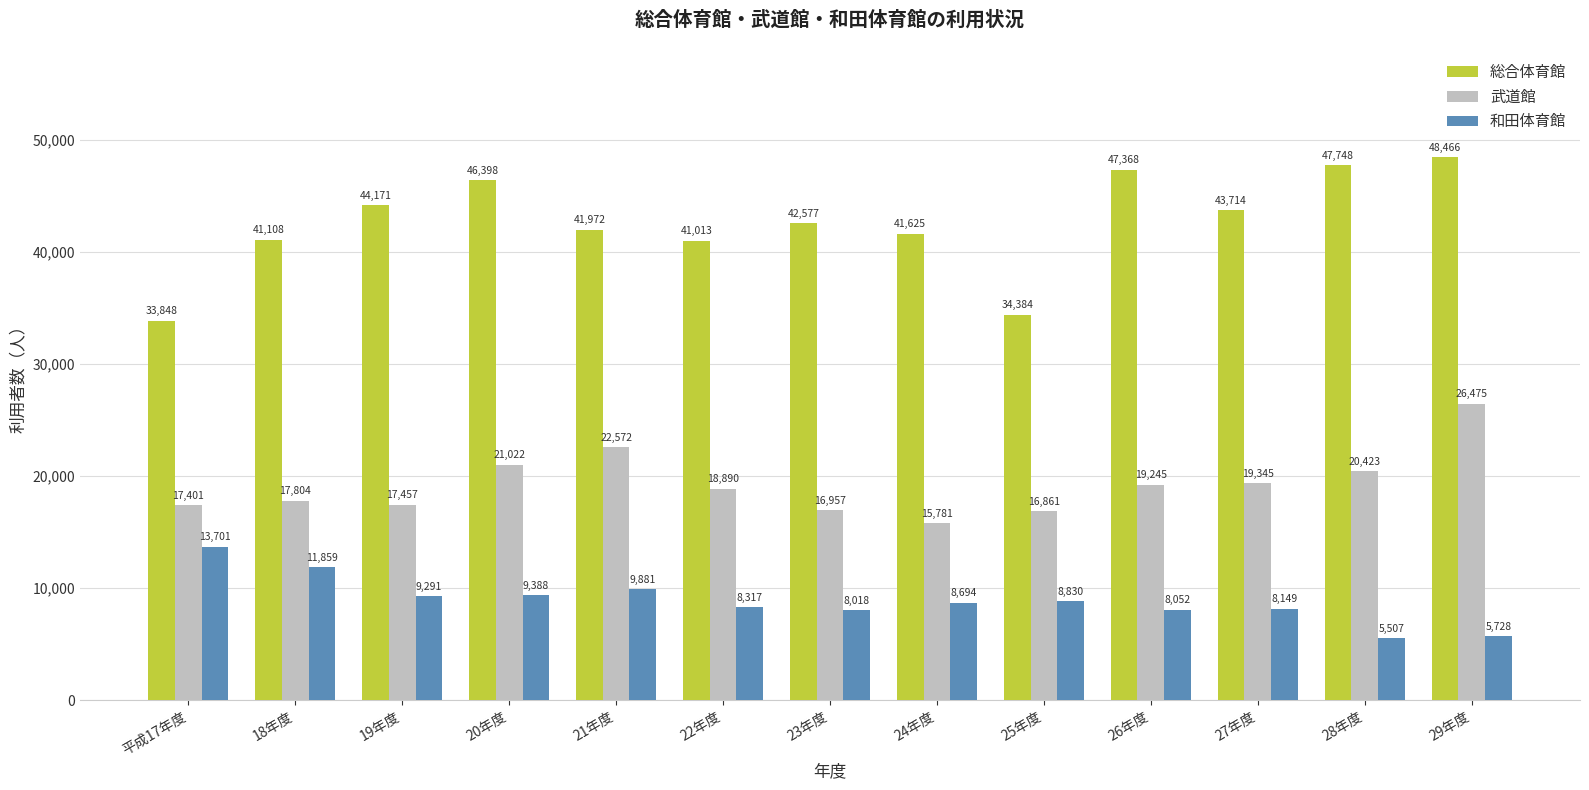

What is the value of the 武道館 bar at the 11th from the left?

19345